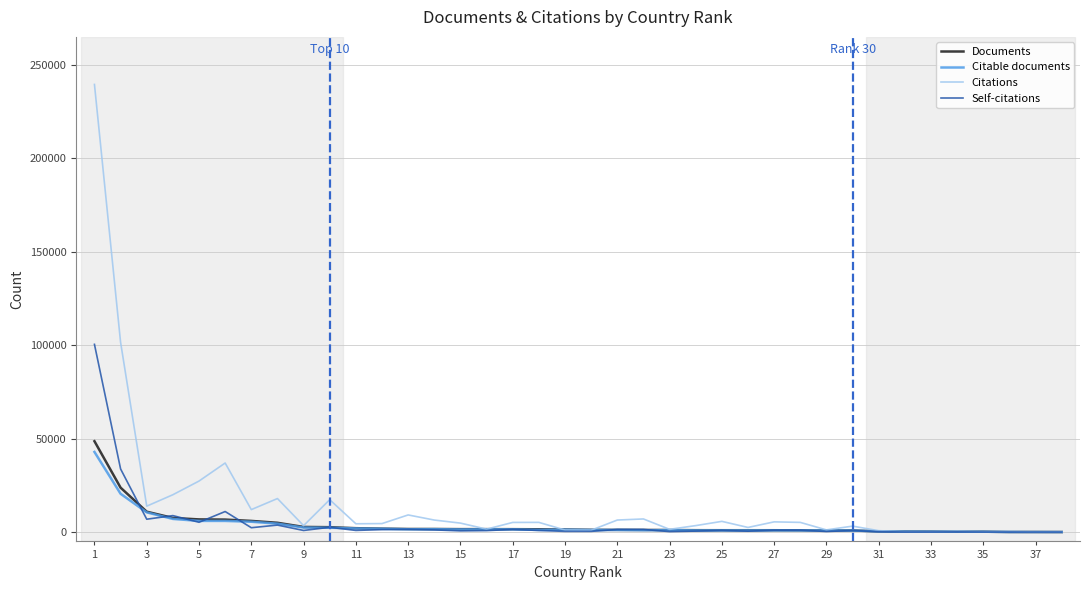

What are all the series names shown in the legend?

Documents, Citable documents, Citations, Self-citations